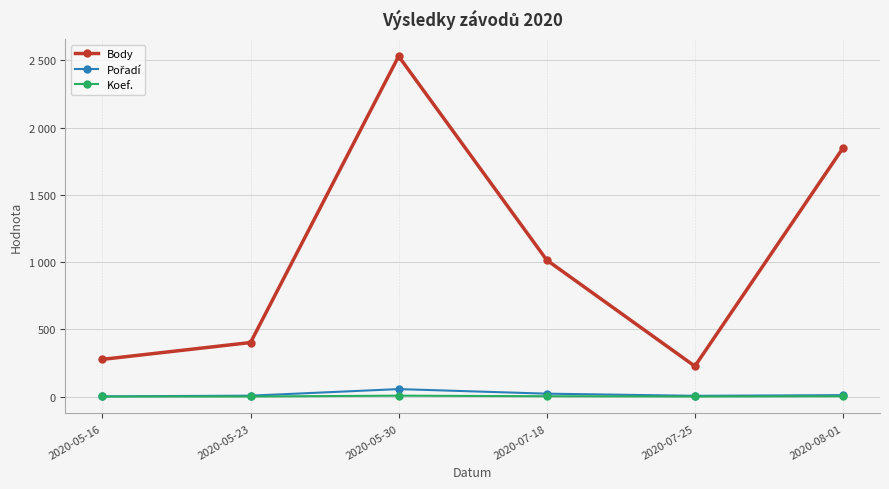

What position from the left is 2020-07-18?

4